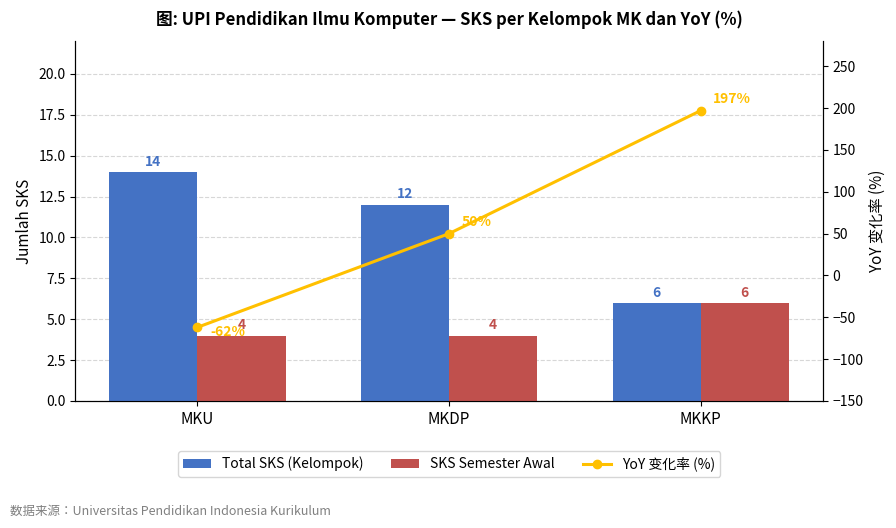

What is the spread (max minus min) of values at MKKP?

191